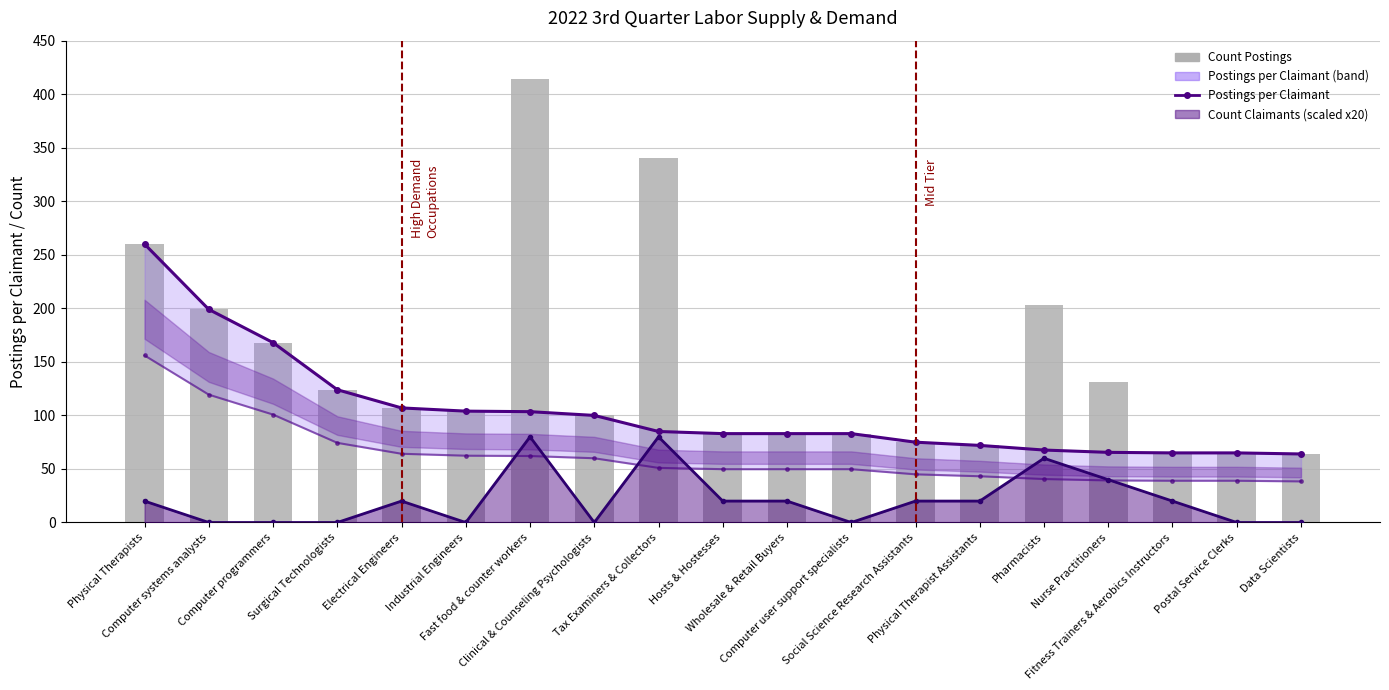

Does the chart contain stacked bars?

No